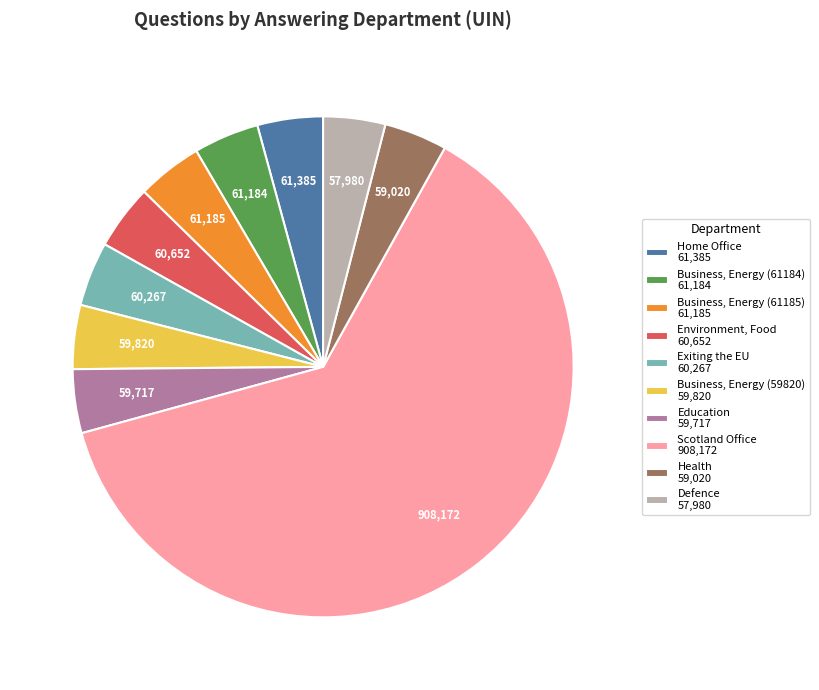

Do Exiting the EU 60,267 and Defence 57,980 together represent more than half of the pie?

No